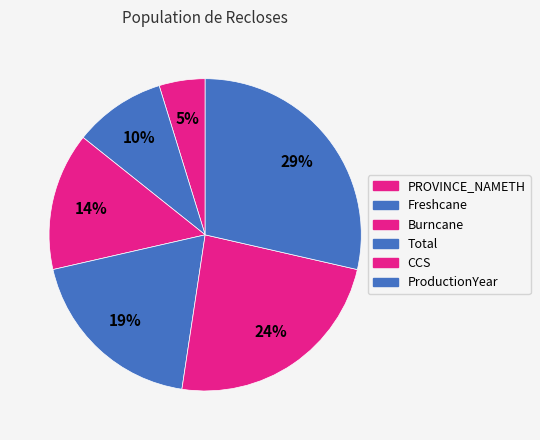

The Total slice represents 19% of the pie. True or false?

True